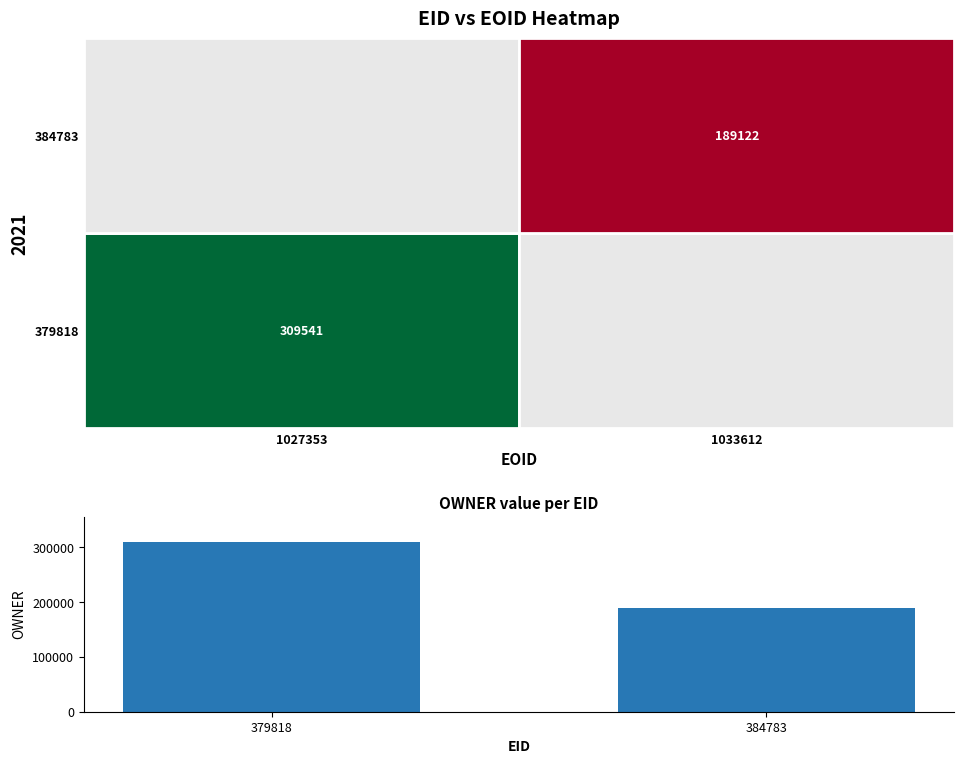

Which label corresponds to the smallest value in the chart?

384783